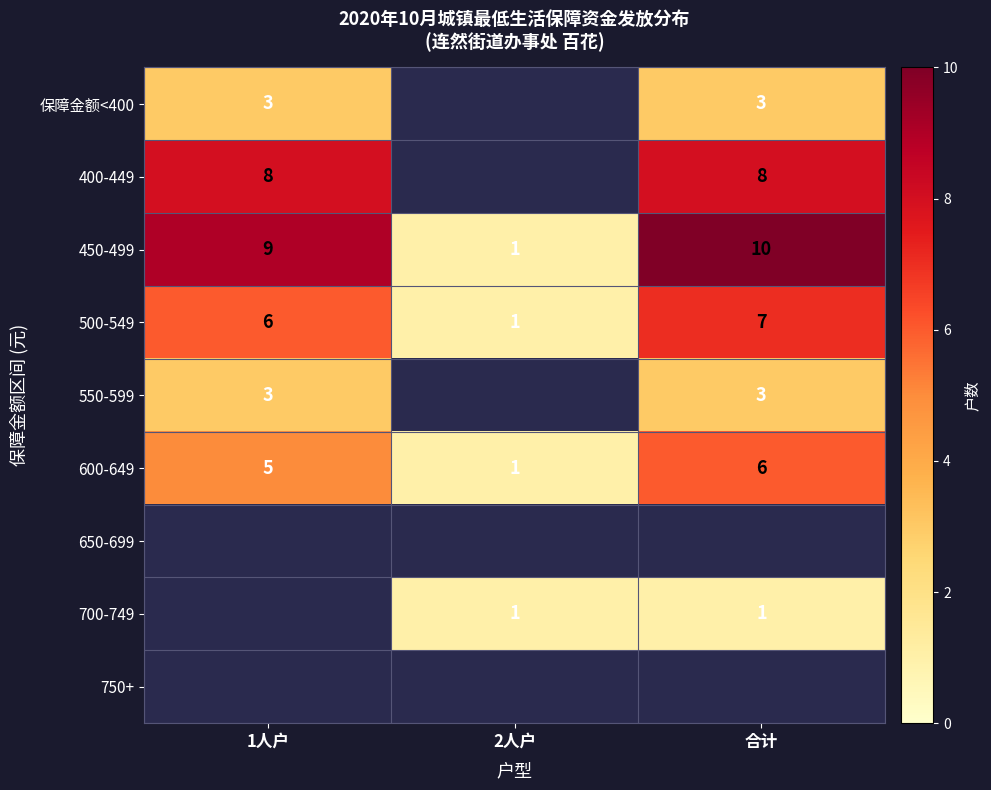

Which category has the highest value in the 600-649 series?

合计